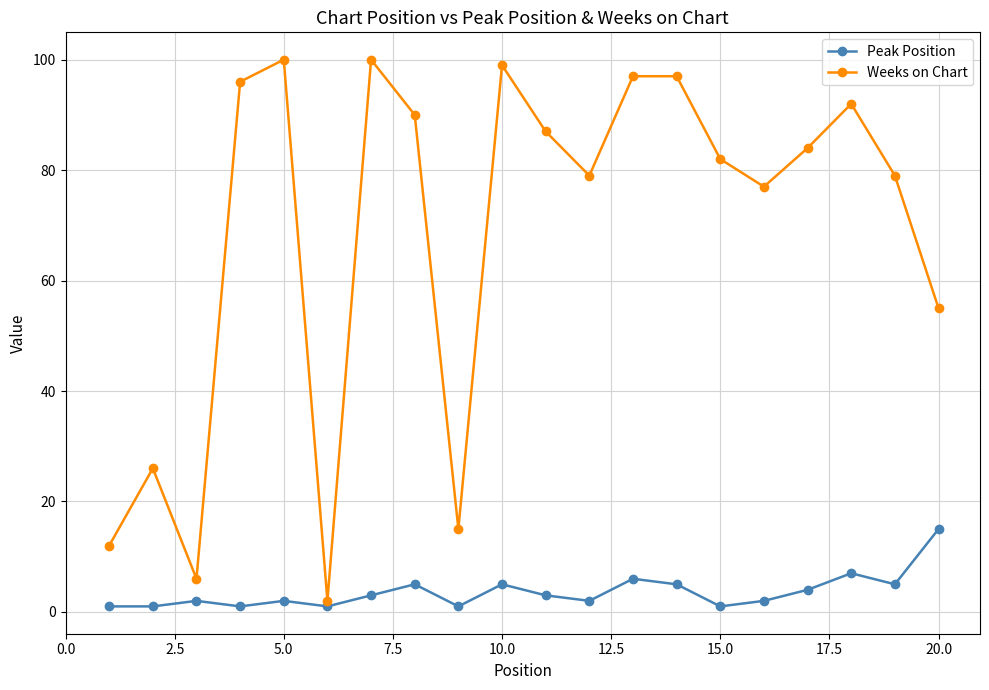

What is the difference between the maximum and minimum values in the Peak Position series?

14